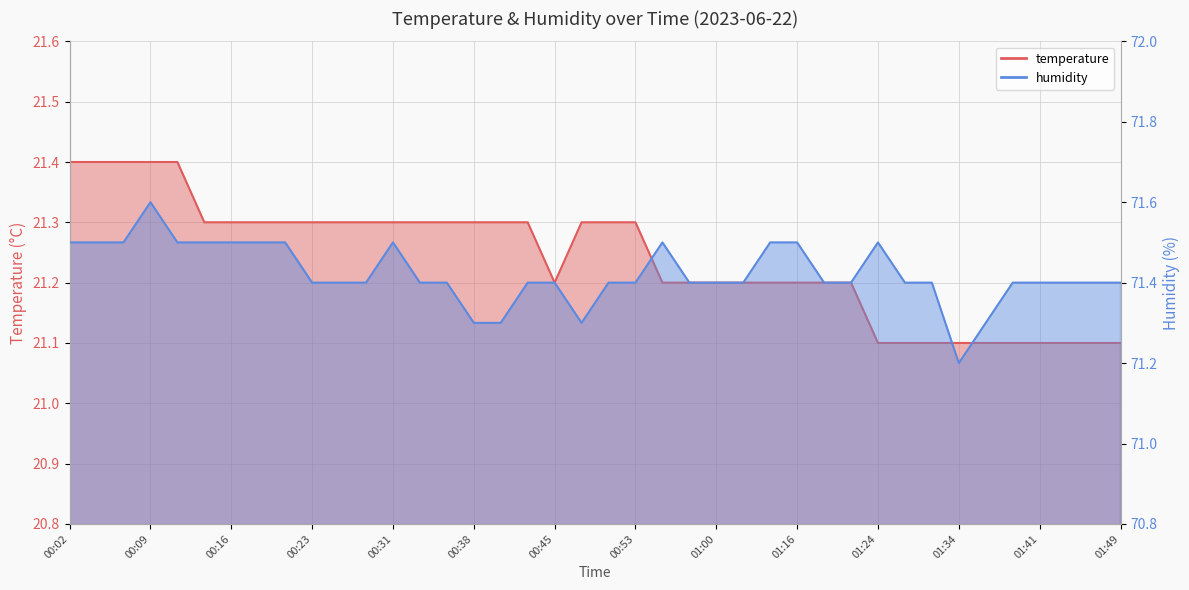

How many temperature values are between 21 and 22?

40